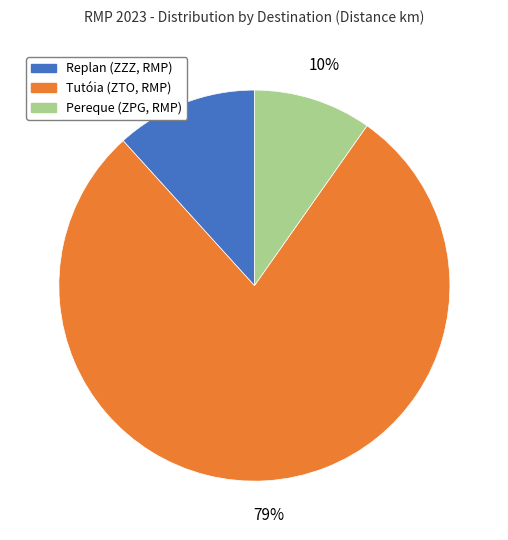

Is it true that Tutóia (ZTO, RMP) is 87% of the pie?

False